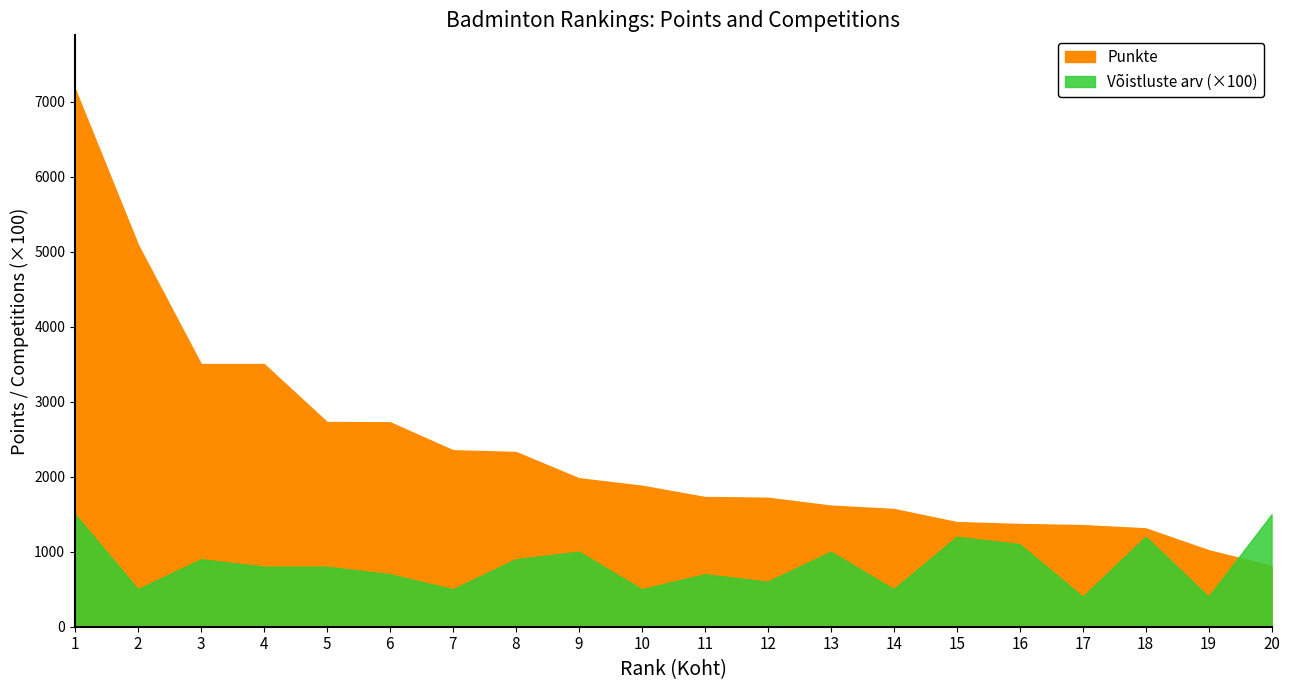

What is the value of the Punkte point at the 1st from the left?

7170.0